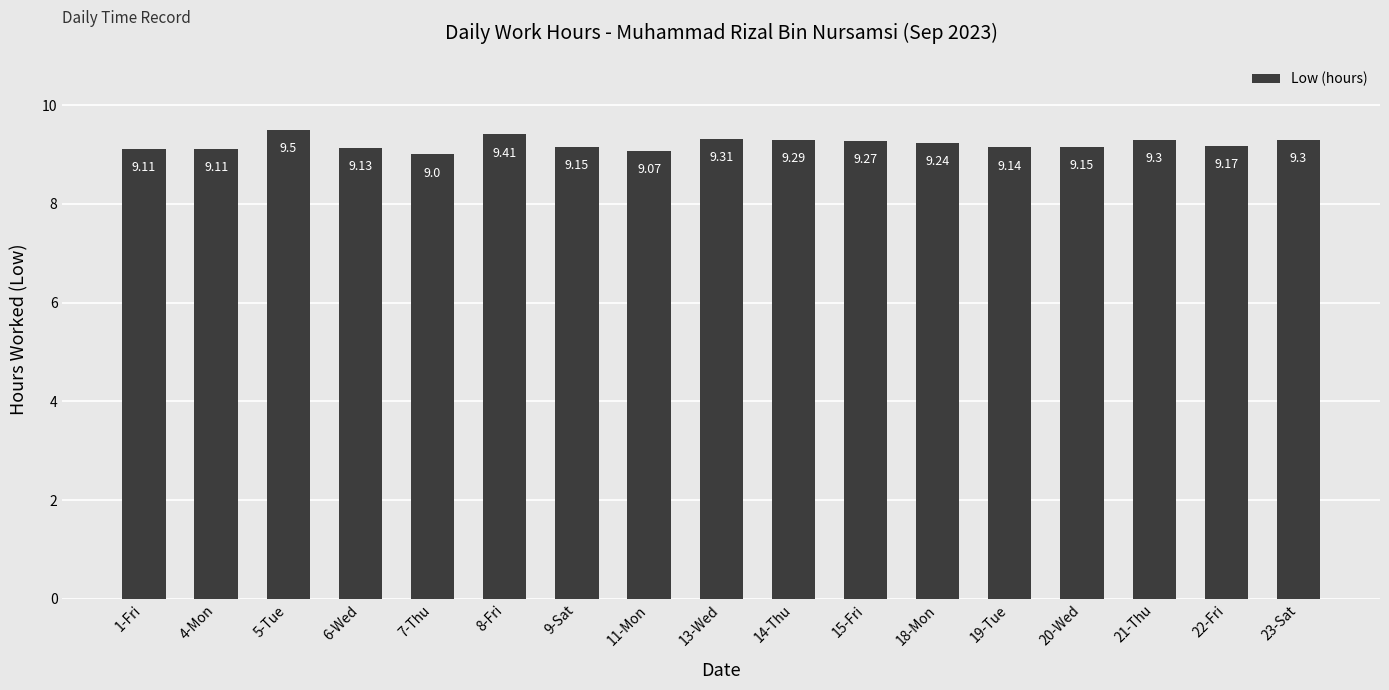

Between 8-Fri and 18-Mon, which is larger?

8-Fri